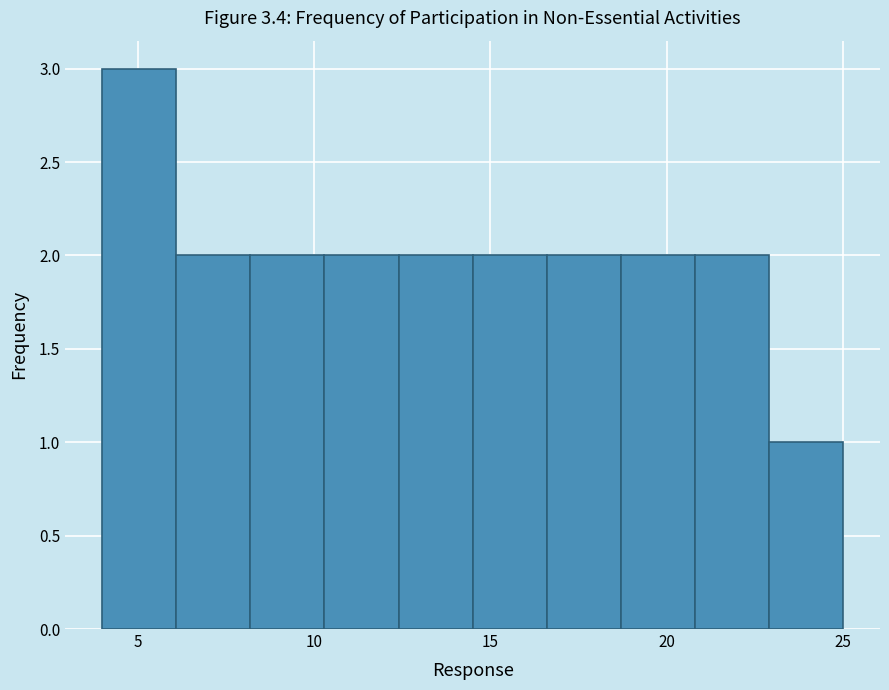

How tall is the bar that spans 20.8 to 22.9 on the x-axis? Neither the bar edges nor the heights are printed on the chart, so give them approximately, as read against the axes.

2